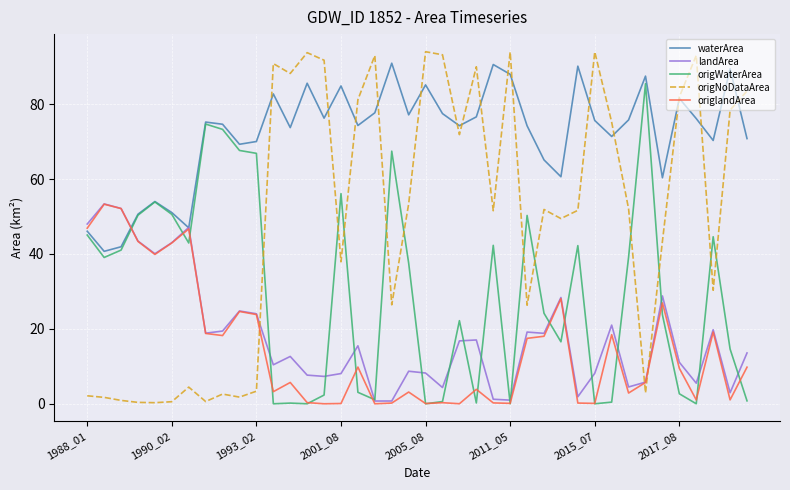

Does the chart display data point markers on the line(s)?

No